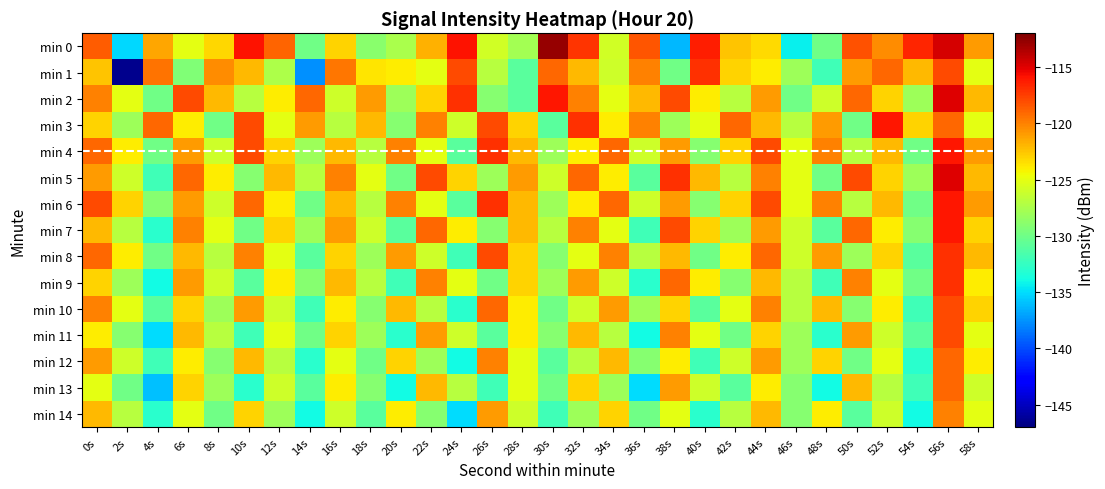

How many data points does each series have?

30